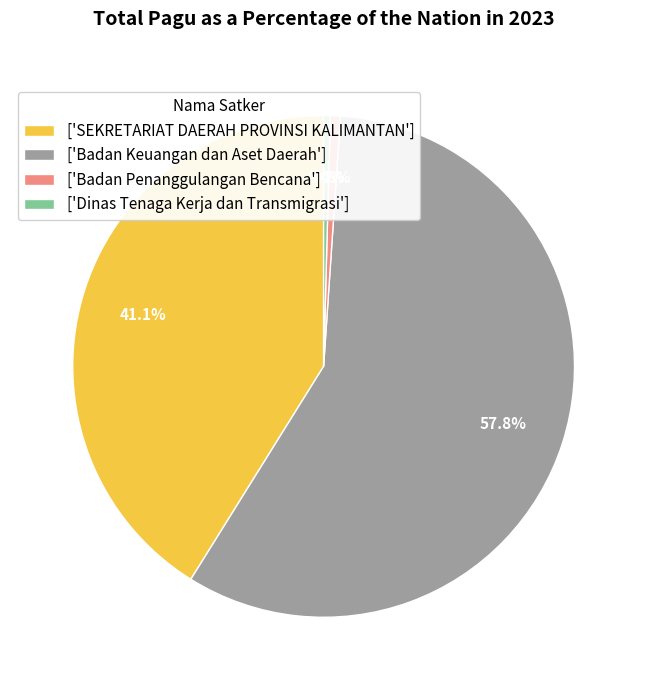

Does ['Badan Keuangan dan Aset Daerah'] represent more than half of the total?

Yes